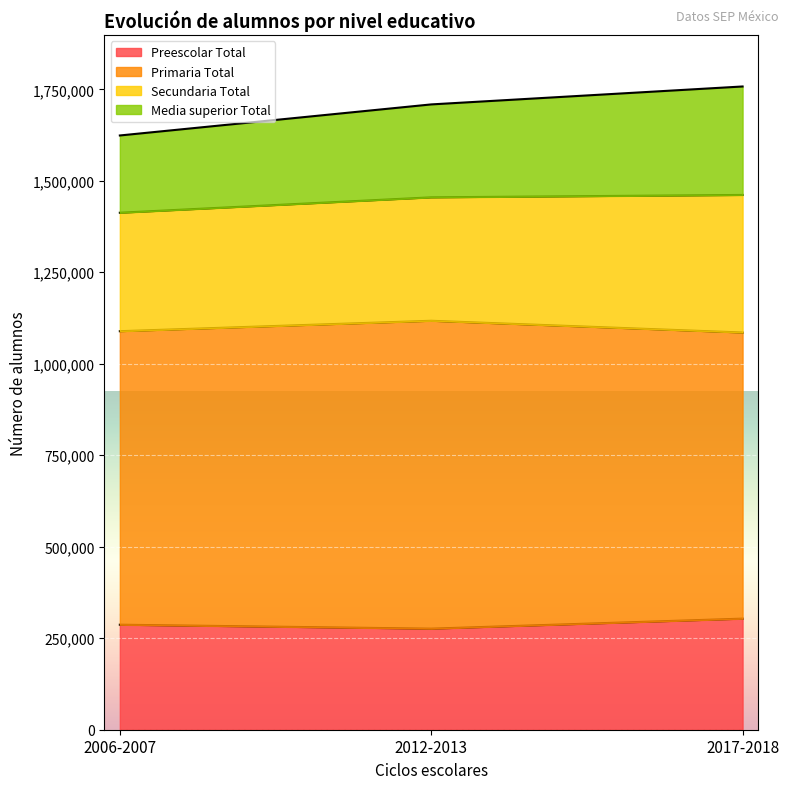

Which label corresponds to the smallest value in the chart?

2012-2013